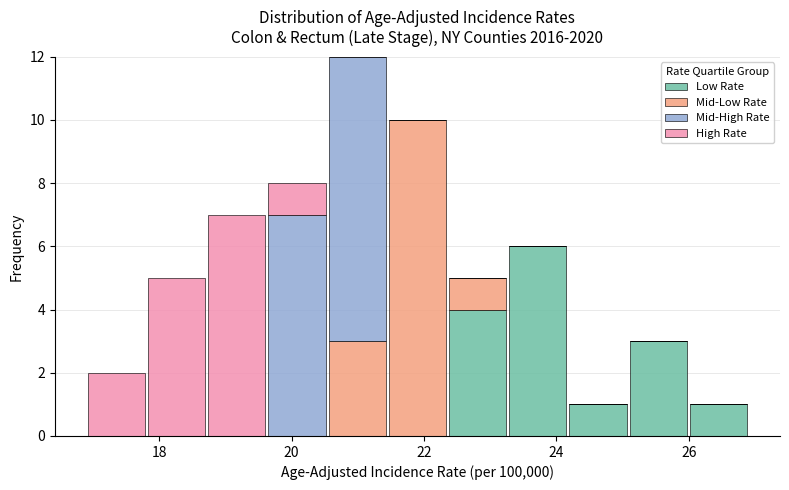

Reading left to right, transcribe this chart: for each stacked bar, give the range it covers on the x-axis and its total height. Neither the bar edges nor the heights are printed on the chart, so give them approximately, as read against the axes.

17.0 to 17.8: 2
17.8 to 18.8: 5
18.8 to 19.6: 7
19.6 to 20.6: 8
20.6 to 21.4: 12
21.4 to 22.4: 10
22.4 to 23.2: 5
23.2 to 24.2: 6
24.2 to 25.0: 1
25.0 to 26.0: 3
26.0 to 27.0: 1